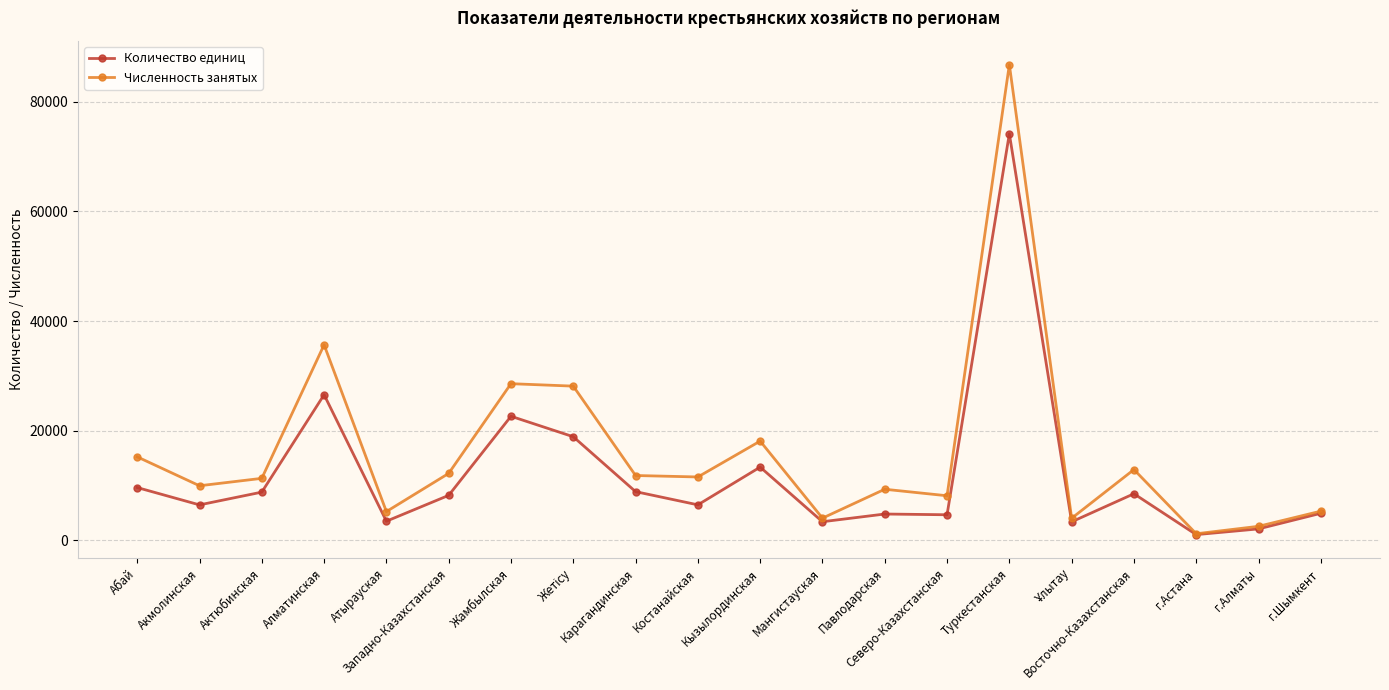

How many lines are shown in the chart?

2